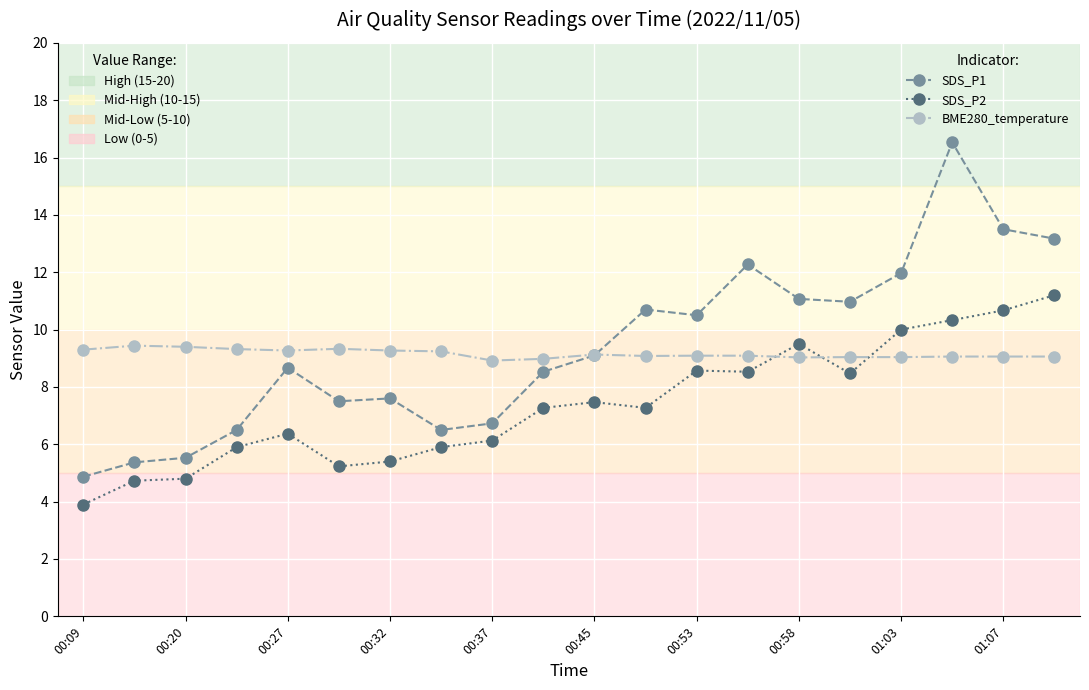

What is the difference between the maximum and minimum values in the SDS_P2 series?

7.3